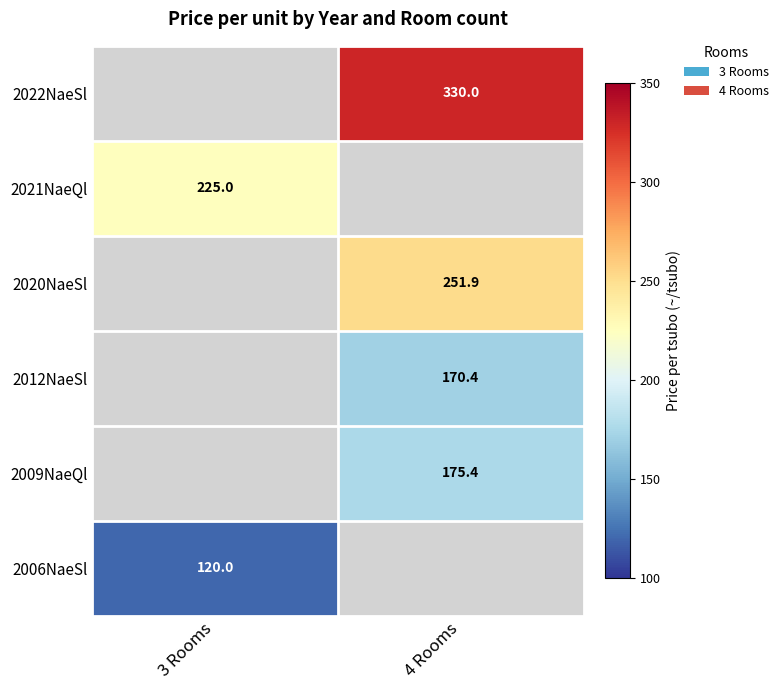

The 2009NaeQl series shows 175.4 at 4 Rooms. True or false?

True